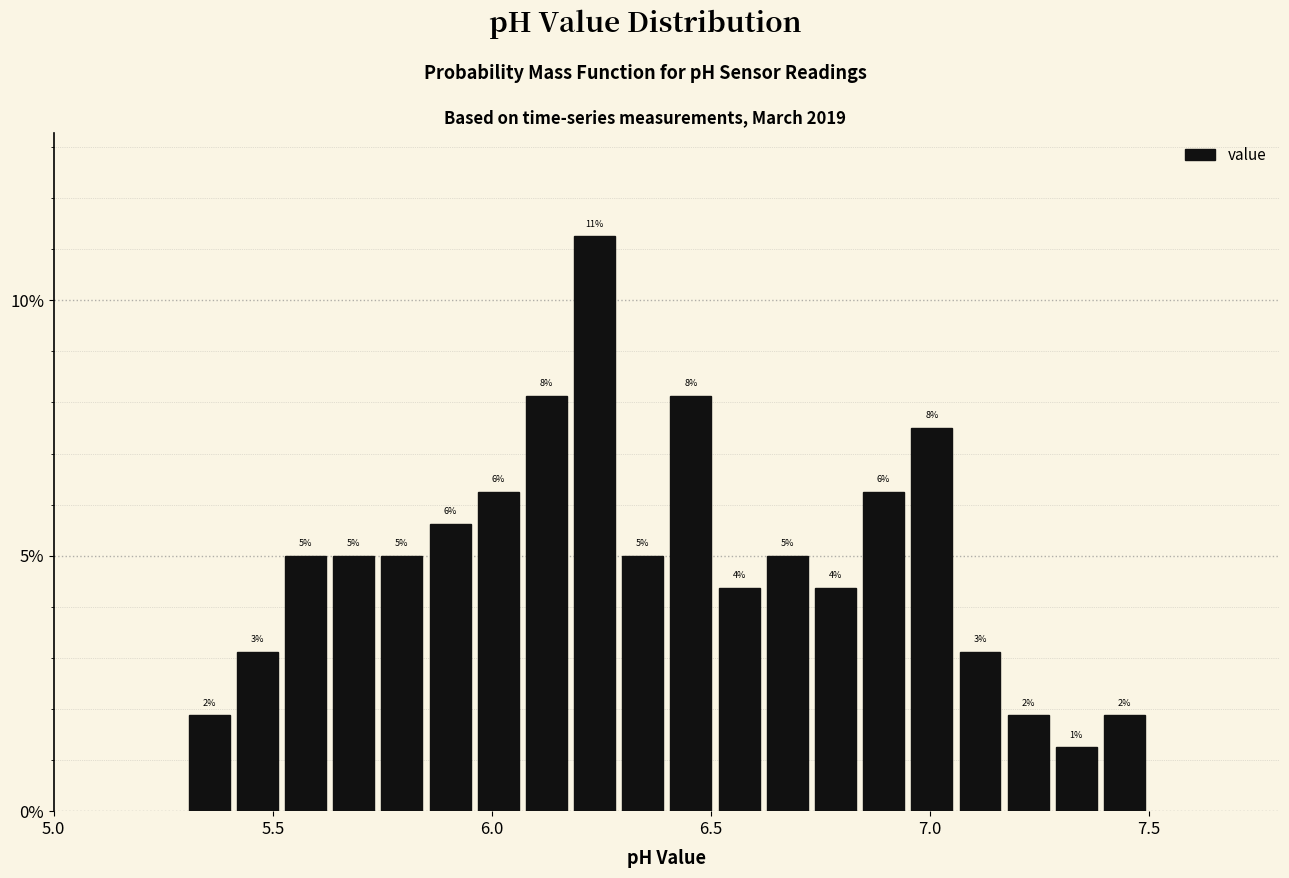

Around what value on the x-axis is the tallest bar? Give the approximate position of its centre, as read against the axis.

6.25